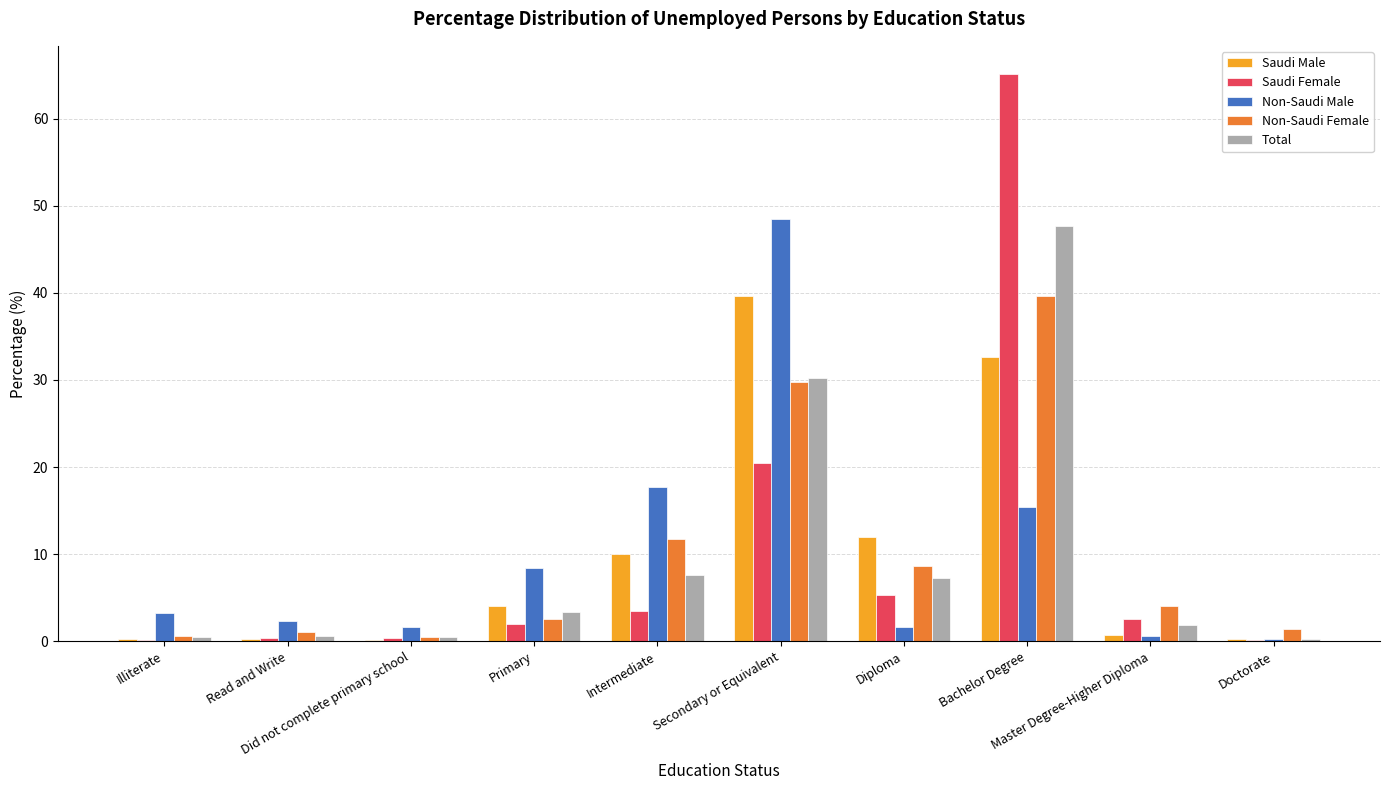

What is the sum of all Saudi Male values?

100.0